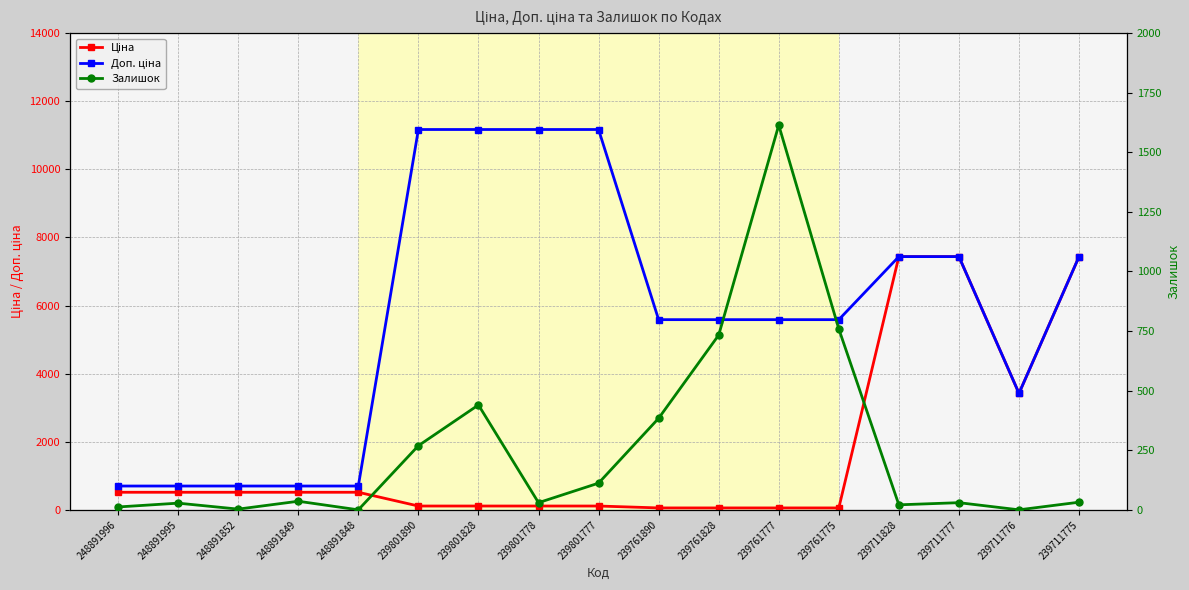

True or false: Ціна has a value of 515.8 at 248891852.

True